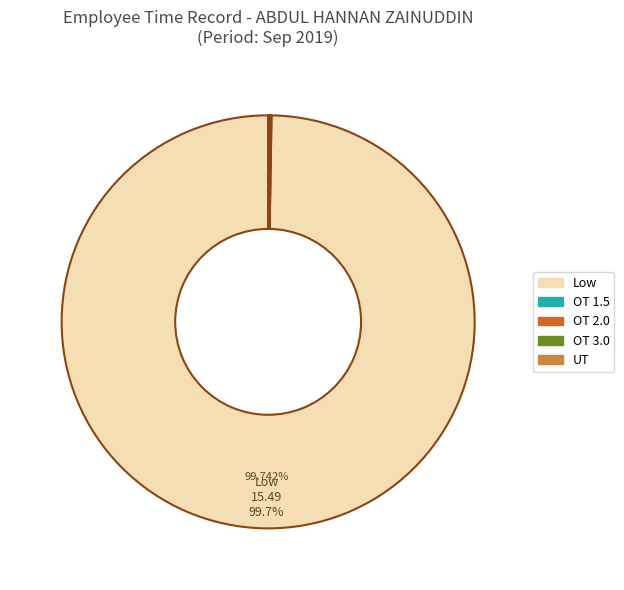

Is there a majority slice in this chart?

Yes